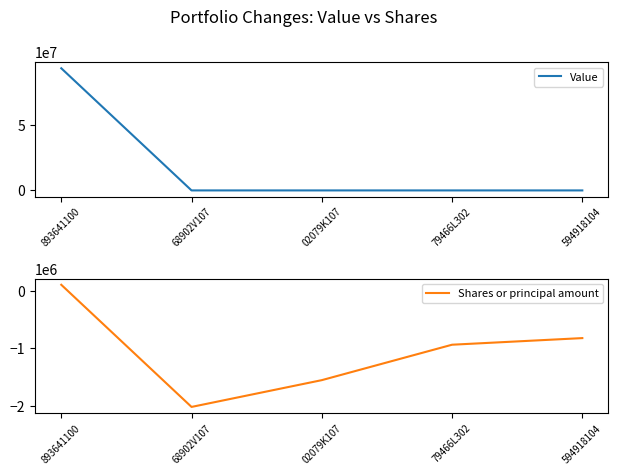

At which category does the chart reach its peak across all series?

893641100